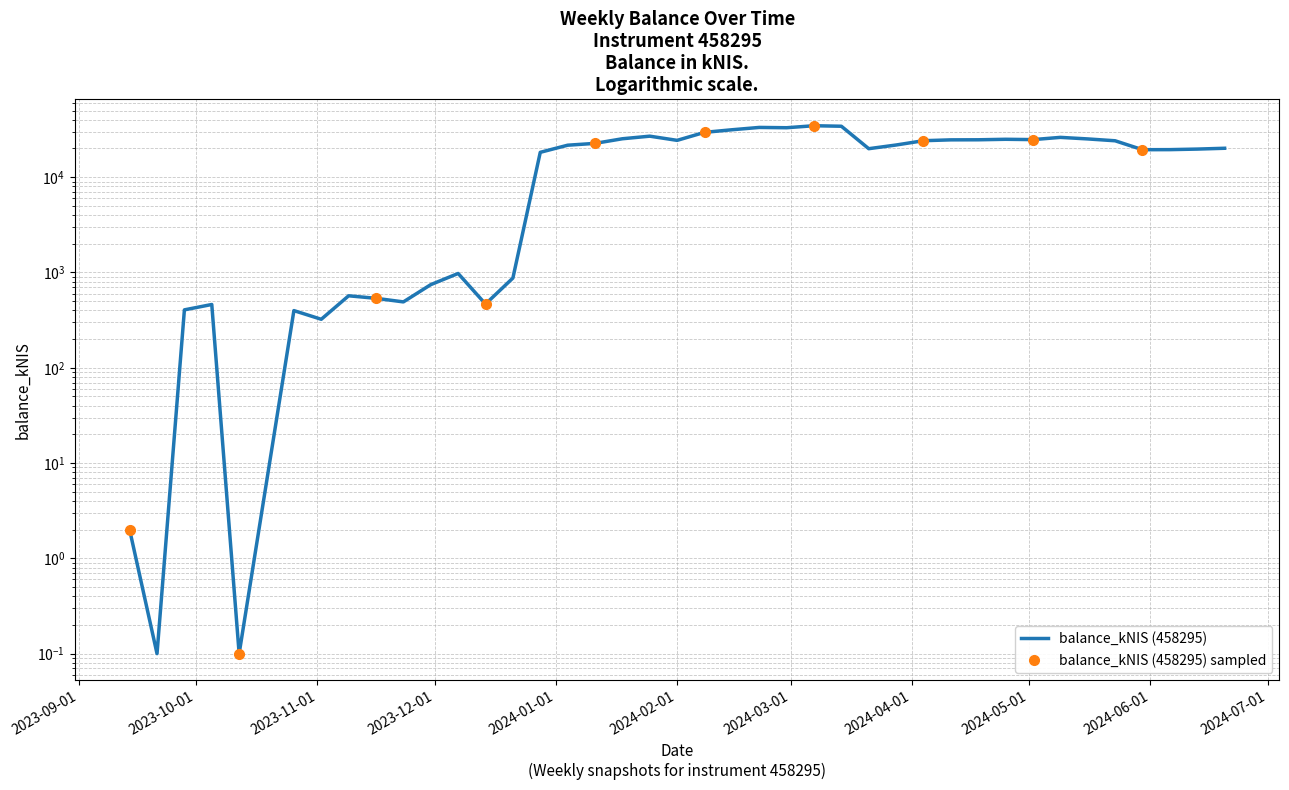

What is the maximum value shown in the chart?

34659.7